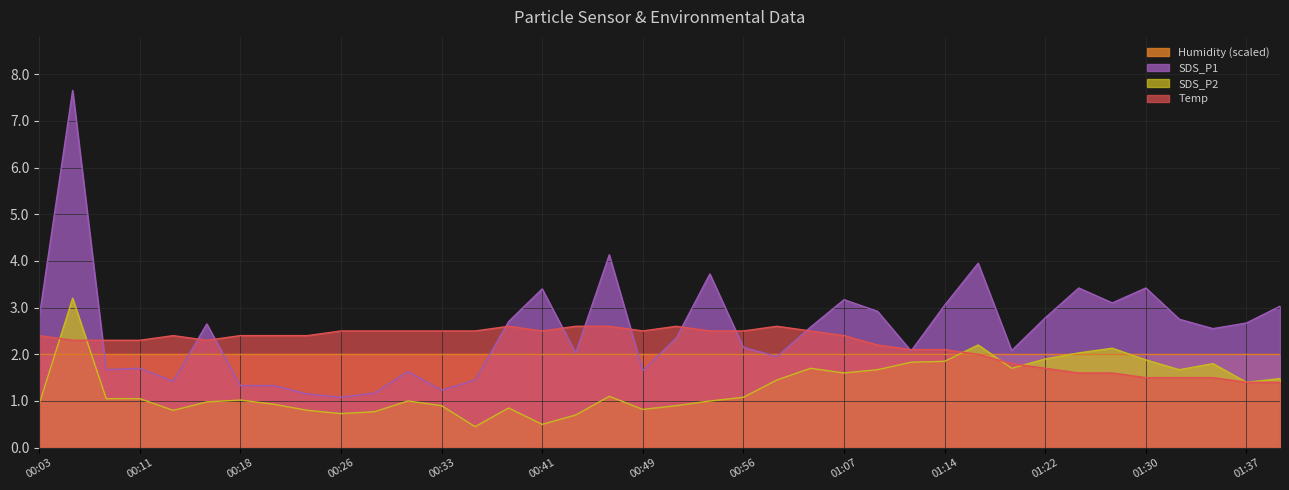

What is the label of the 21st point from the left?

00:53